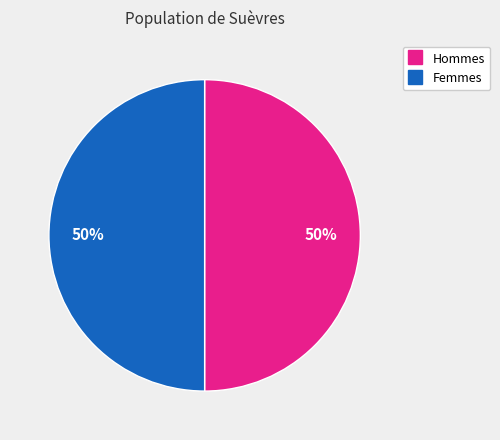

How many slices are in this pie chart?

2